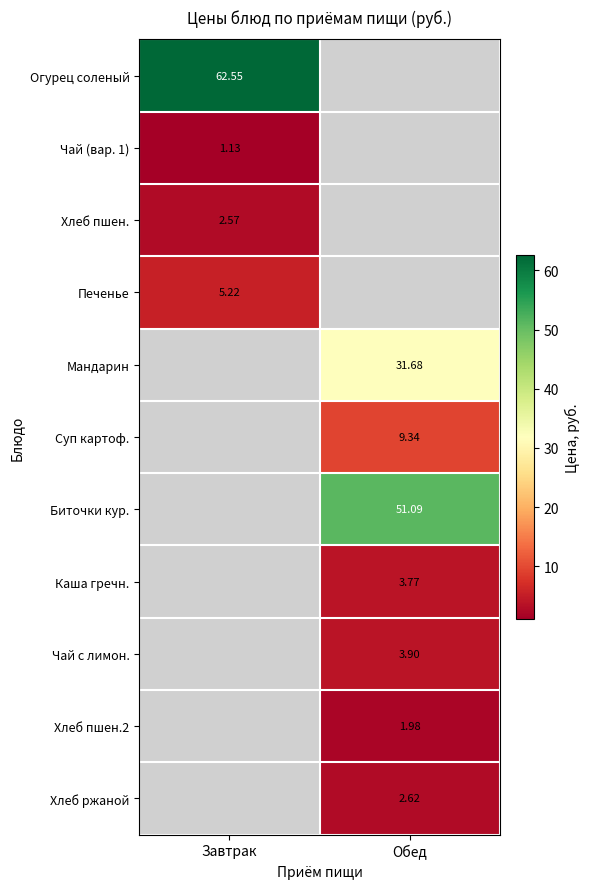

How many data points does each series have?

2